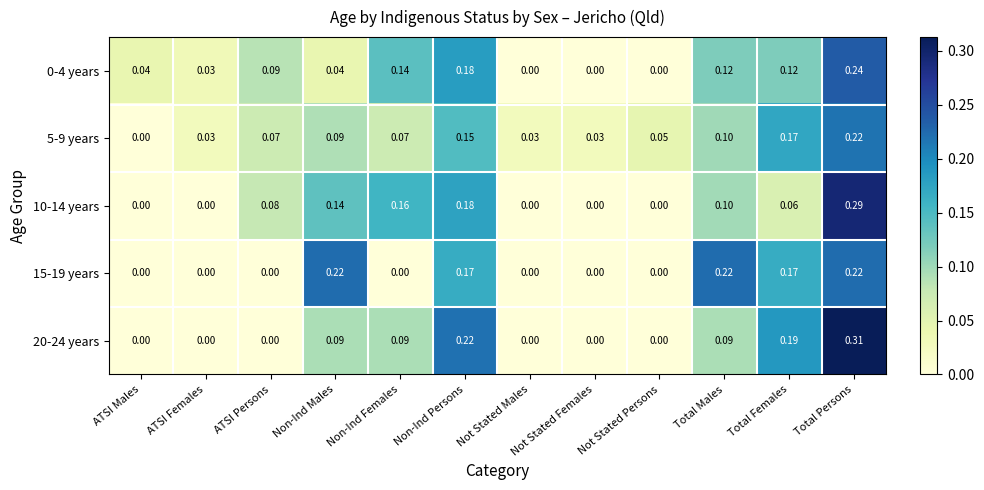

At which category is the sum across all series the highest?

Total Persons